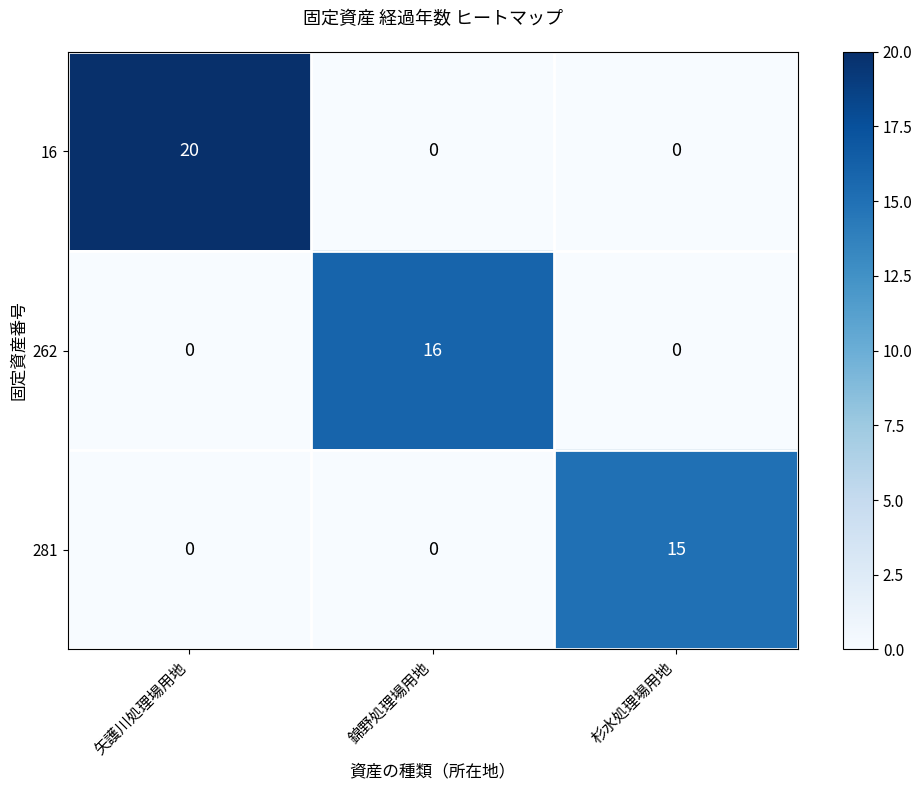

List the series in order of their overall mean, highest first.

16, 262, 281